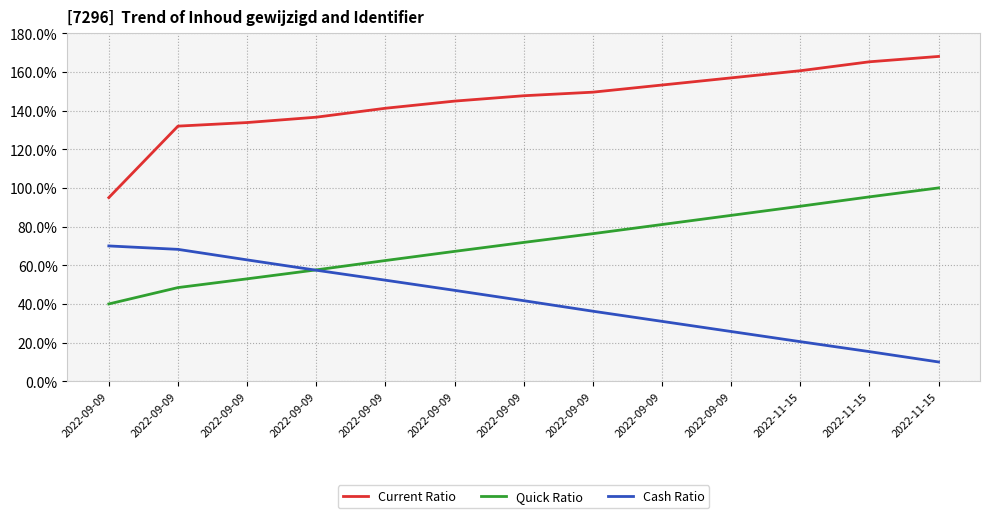

What is the label of the 11th point from the right?

2022-09-09